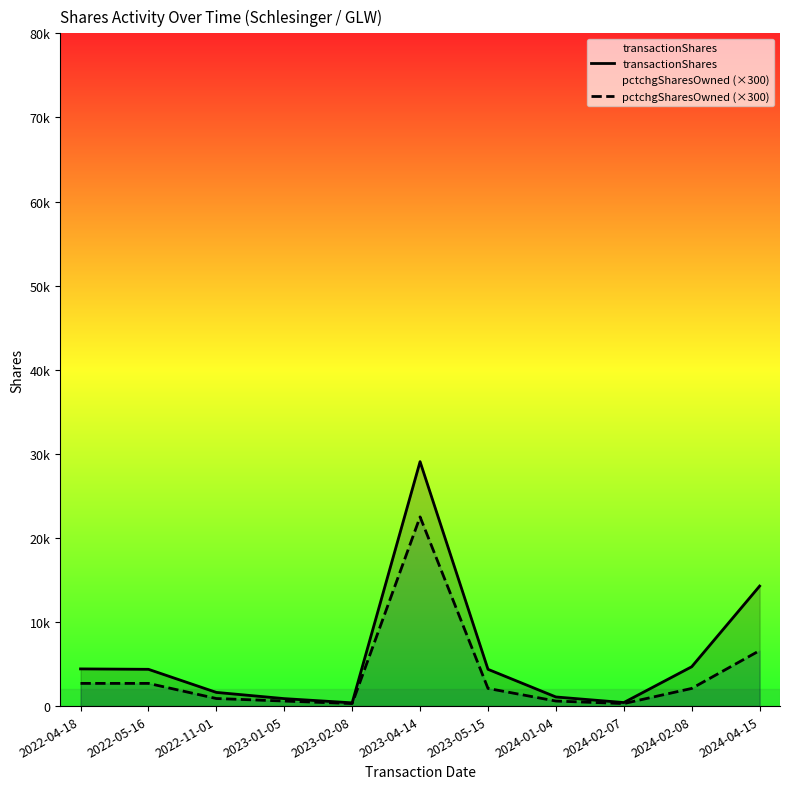

What is the difference between the maximum and minimum values in the transactionShares series?

28682